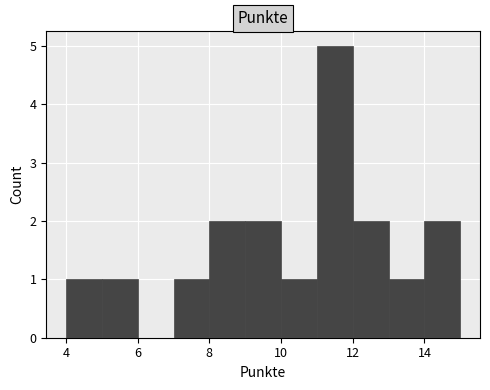

Reading left to right, list every bar in this chart as the range it spans on the x-axis followed by its height. The values are not printed on the chart, so give them approximately, as read against the axis.

4 to 5: 1
5 to 6: 1
6 to 7: 0
7 to 8: 1
8 to 9: 2
9 to 10: 2
10 to 11: 1
11 to 12: 5
12 to 13: 2
13 to 14: 1
14 to 15: 2